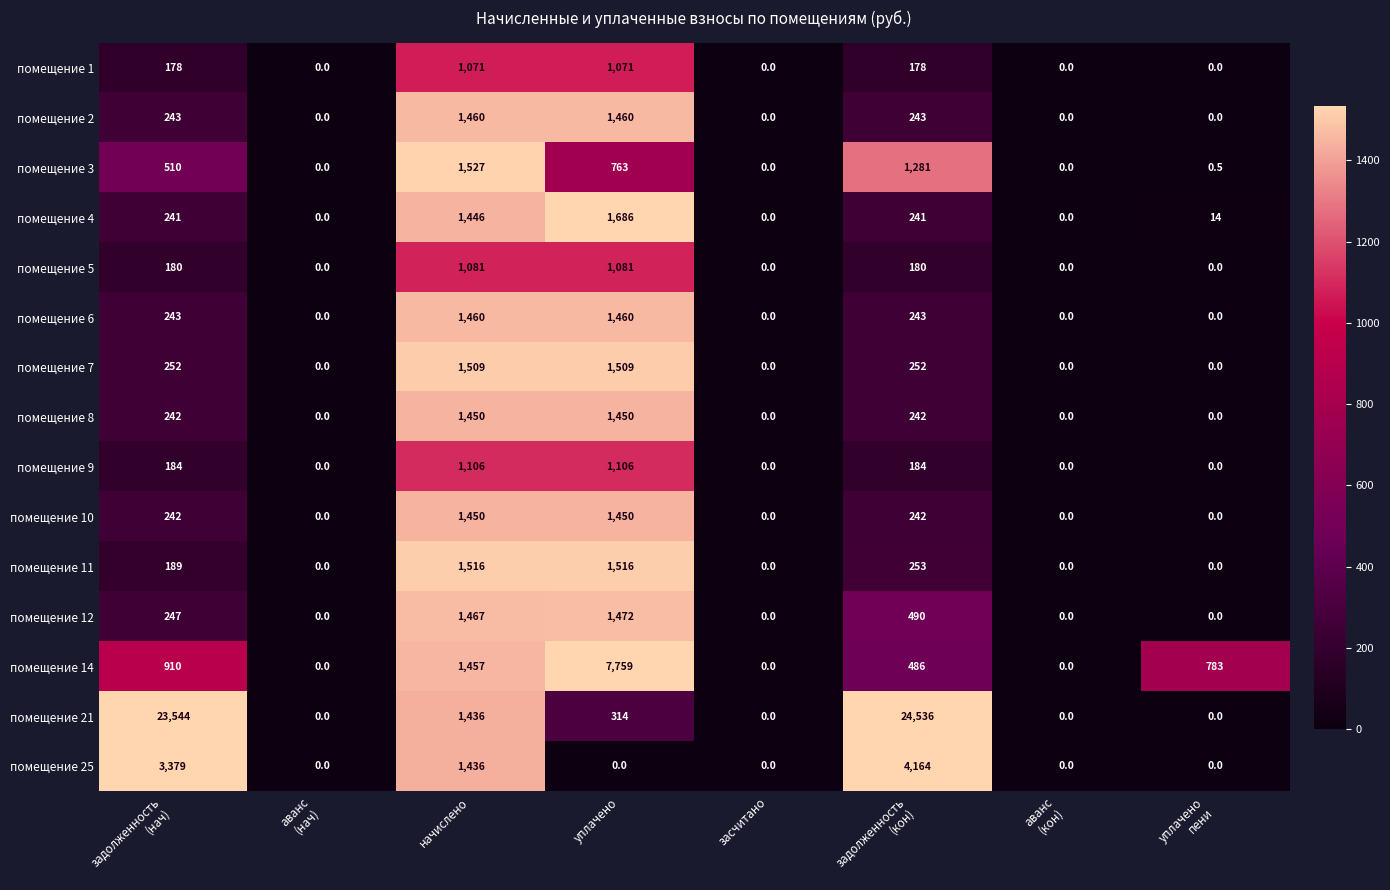

The value of помещение 14 at начислено is 1457.0. True or false?

True